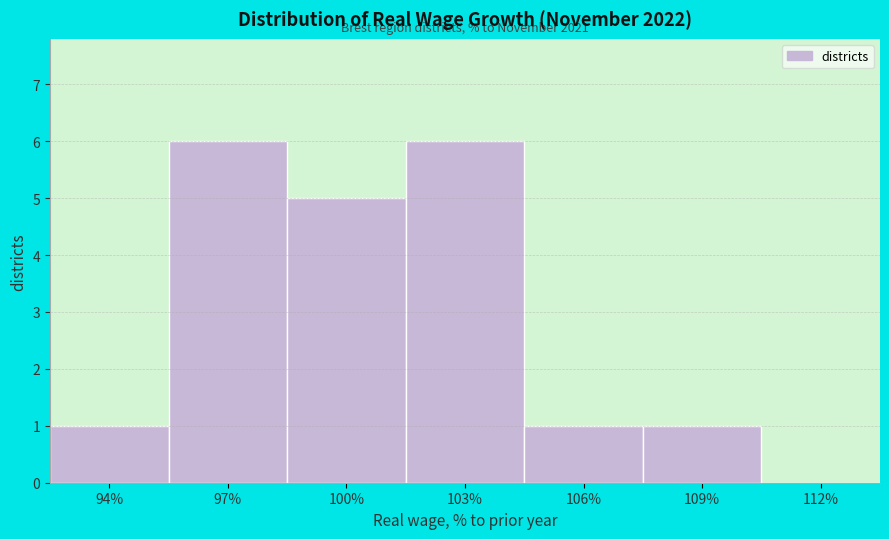

Reading left to right, transcribe all the data shown in this chart.

94%=1	97%=6	100%=5	103%=6	106%=1	109%=1	112%=0